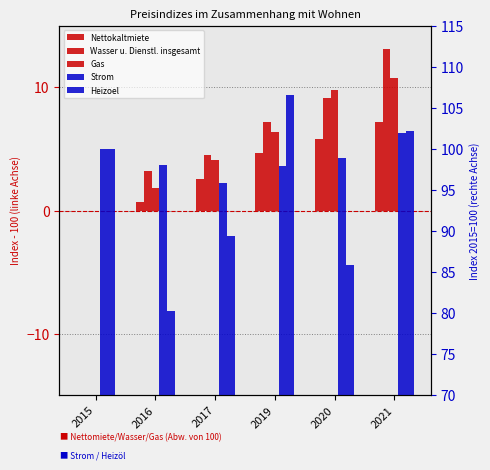

Which series has the largest total across all categories?

Strom